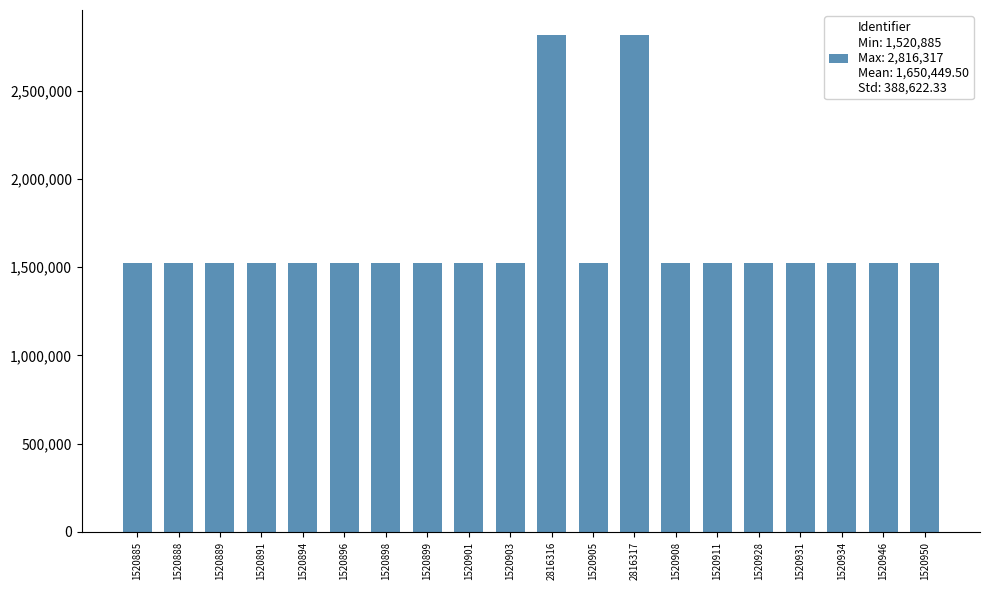

What is the ratio of the value at 1520928 to the value at 1520946?

1.0